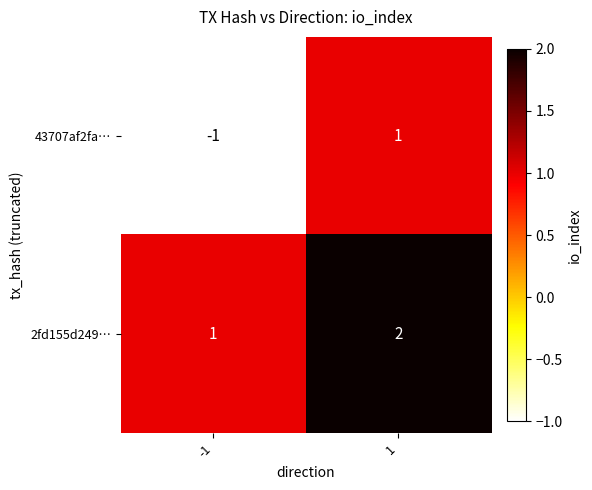

Is it true that 2fd155d249… equals 1 at 1?

False